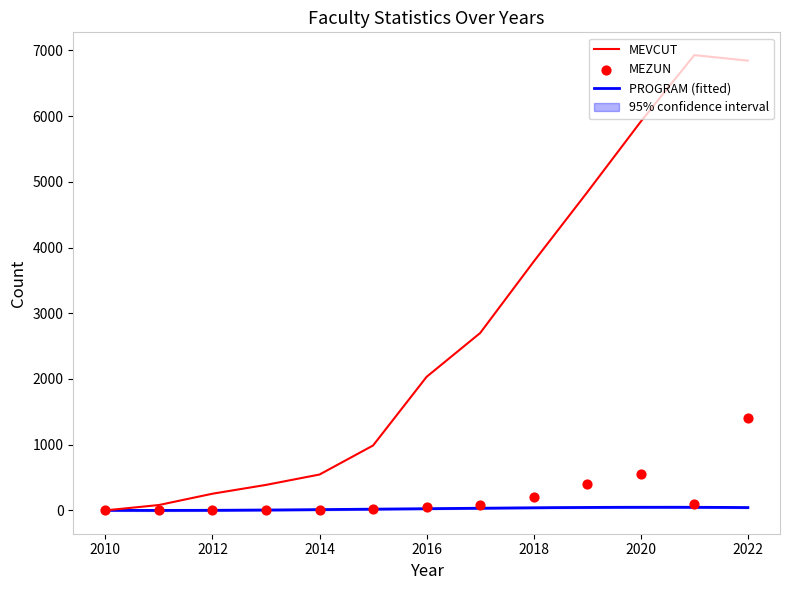

At which category is the sum across all series the highest?

2022